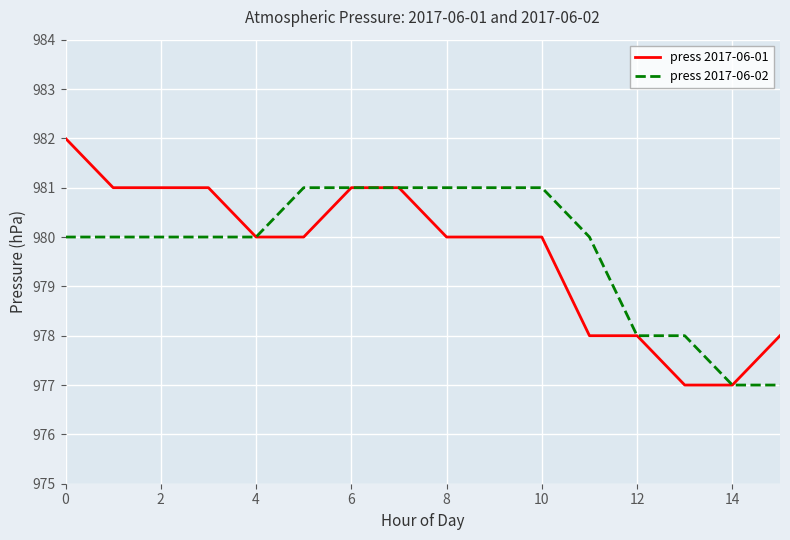

Rank the series by their maximum value, from highest to lowest.

press 2017-06-01, press 2017-06-02